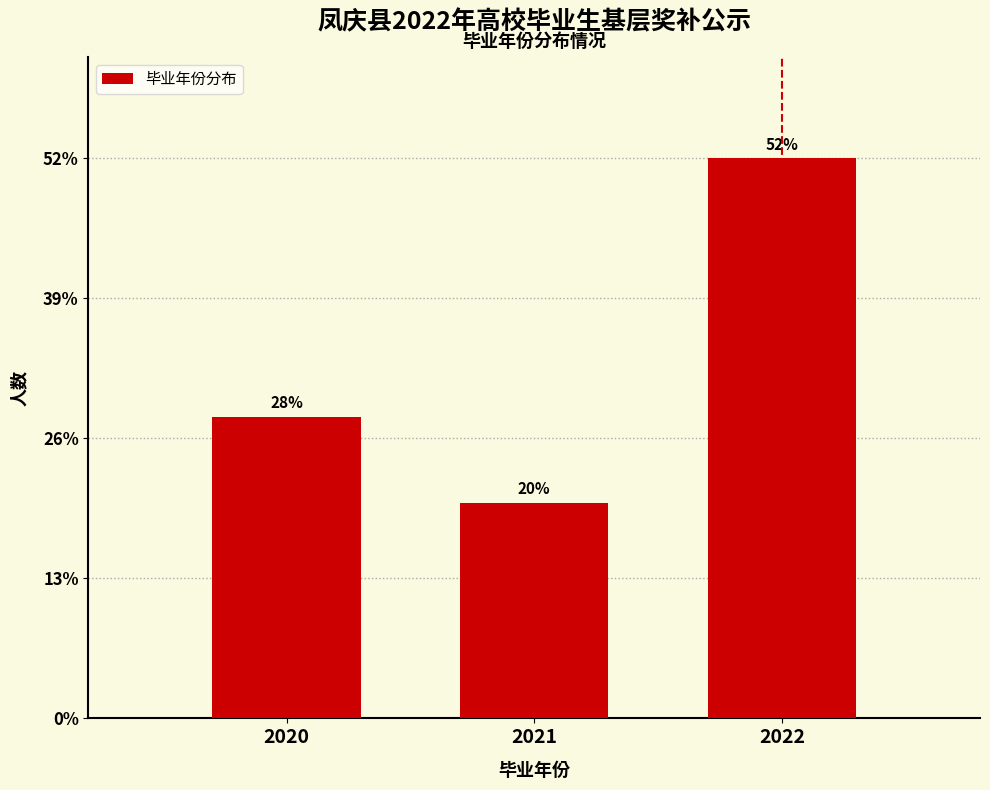

Reading right to left, transcribe all the data shown in this chart.

2022=52.0	2021=20.0	2020=28.0